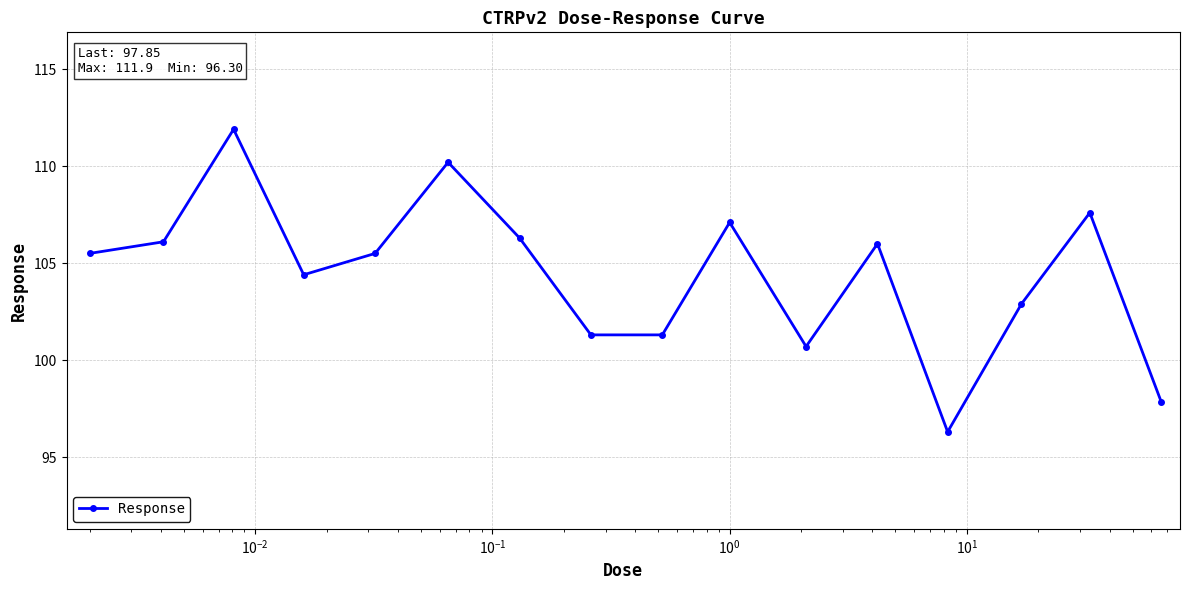

What is the value of the 15th point from the left?

107.6